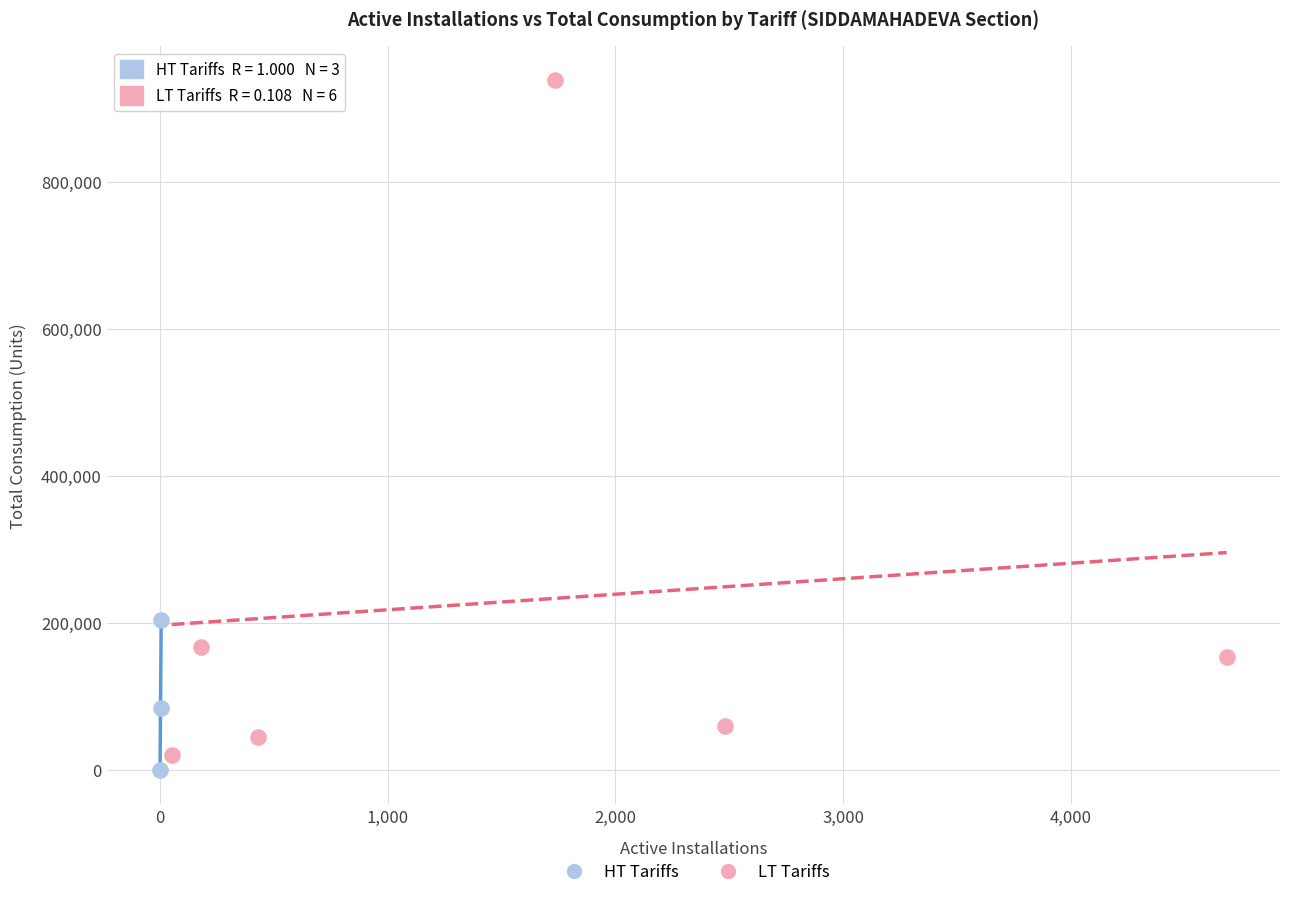

Which series has the largest Y range (max minus min)?

LT Tariffs